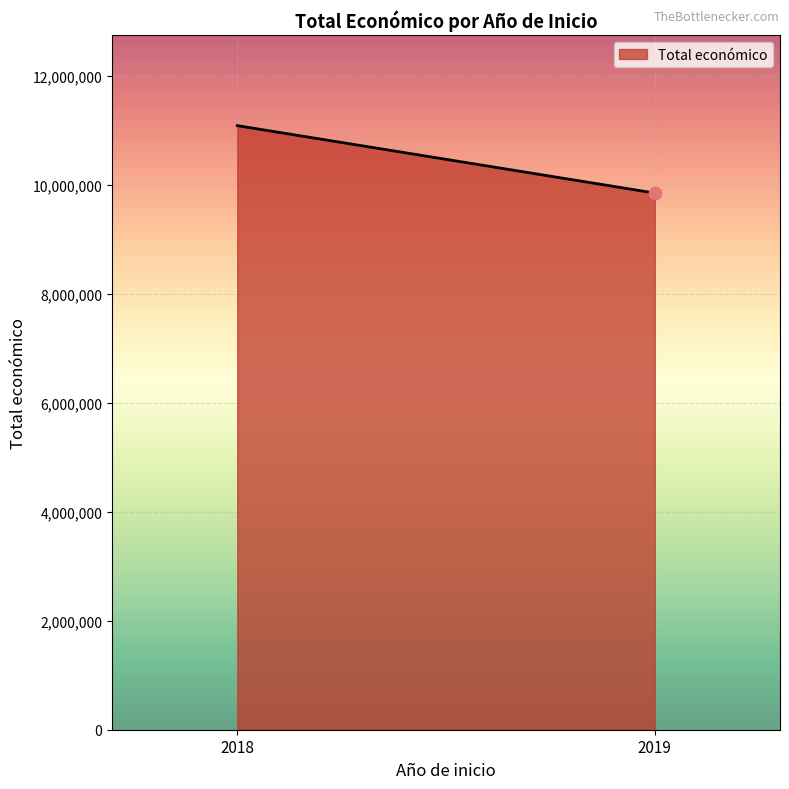

Which has a higher value, 2018 or 2018?

2018